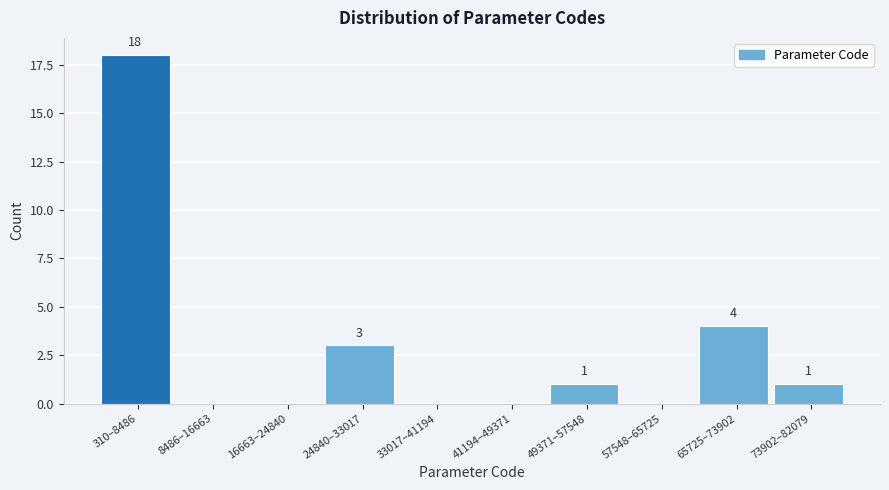

Reading right to left, transcribe all the data shown in this chart.

73902–82079=1	65725–73902=4	57548–65725=0	49371–57548=1	41194–49371=0	33017–41194=0	24840–33017=3	16663–24840=0	8486–16663=0	310–8486=18